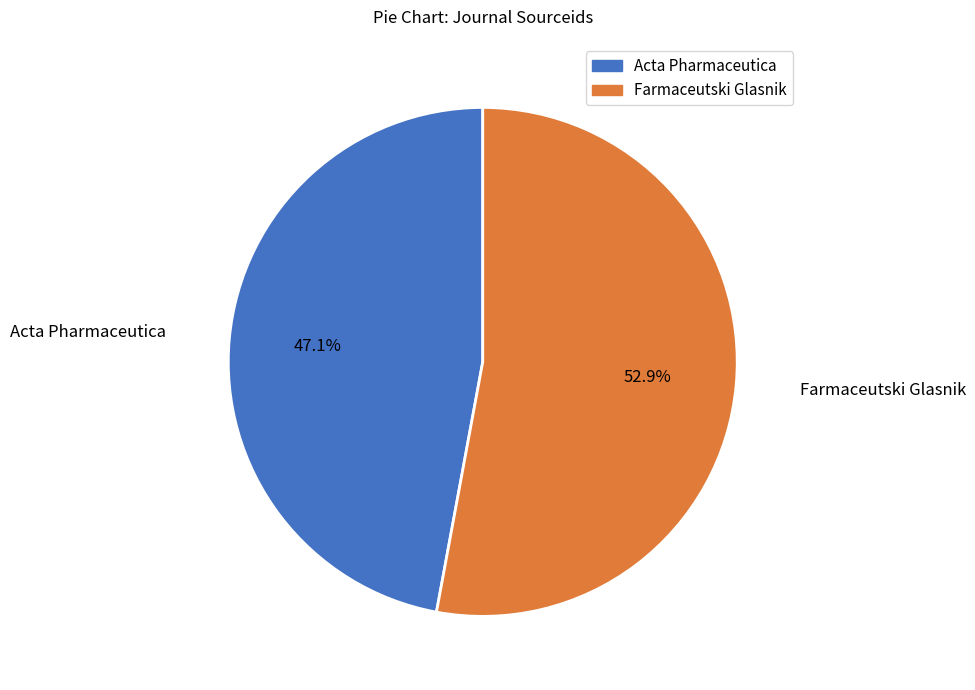

Approximately how many times larger is the value at Farmaceutski Glasnik compared to Acta Pharmaceutica?

1.1